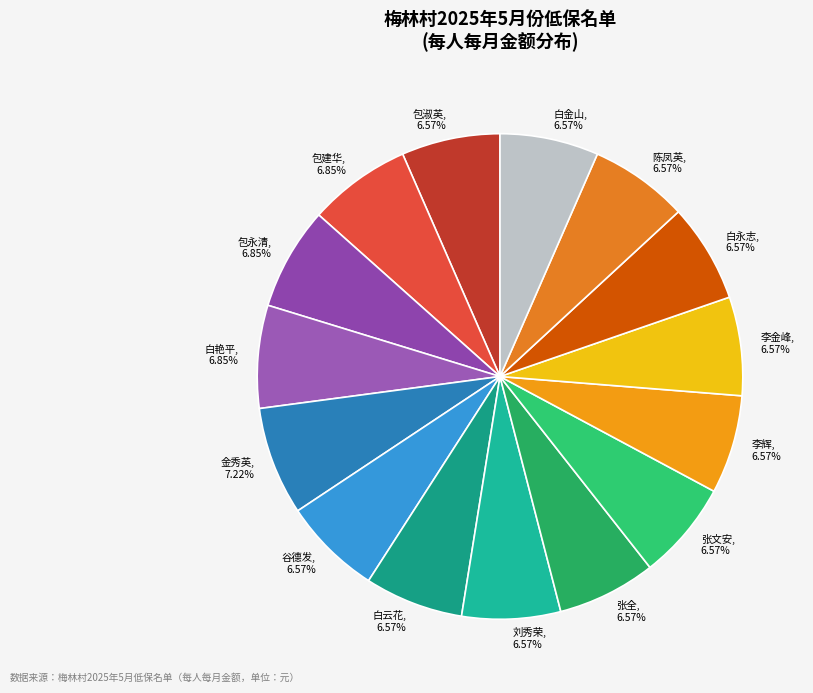

What is the ratio of the value at 李金峰 to the value at 白永志?

1.0